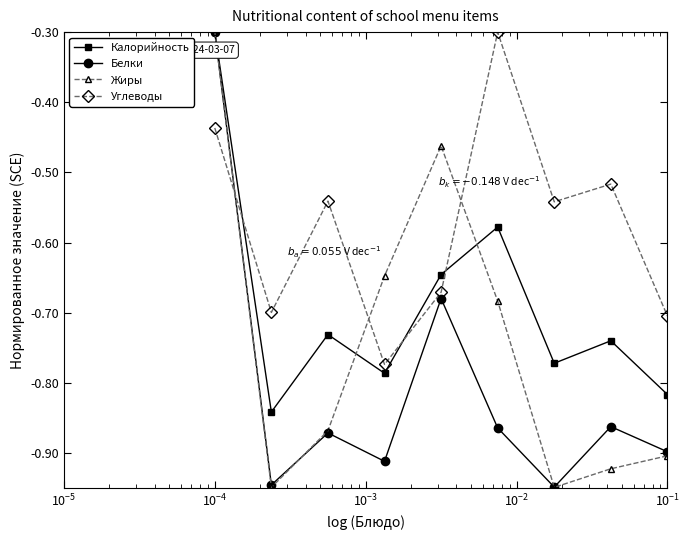

True or false: Жиры has more than 1 interior local peaks.

False